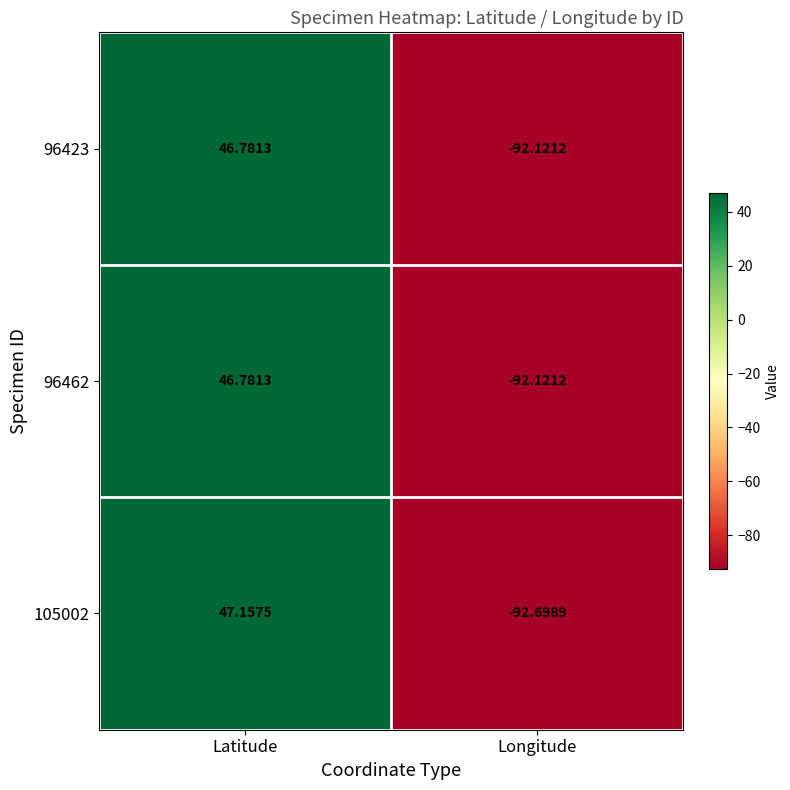

At which category is the sum across all series the highest?

Latitude